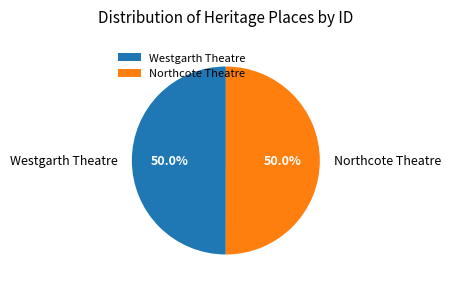

Do Northcote Theatre and Westgarth Theatre together represent more than half of the pie?

Yes